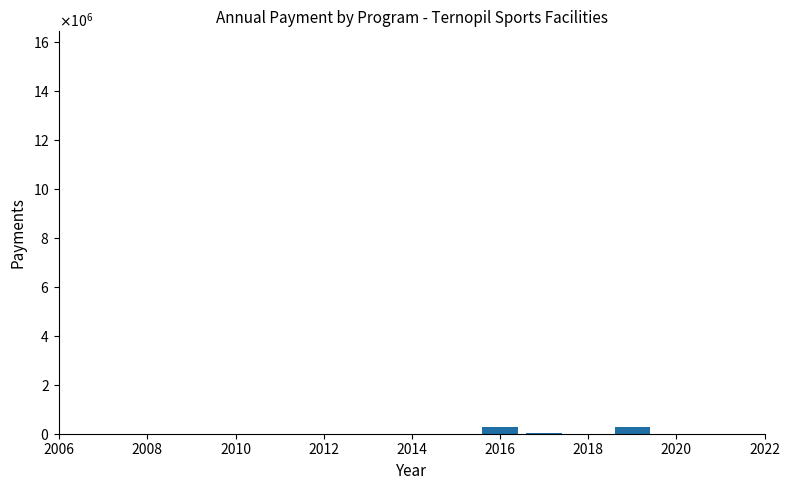

True or false: the data shows 379253.1 at 2016.

False